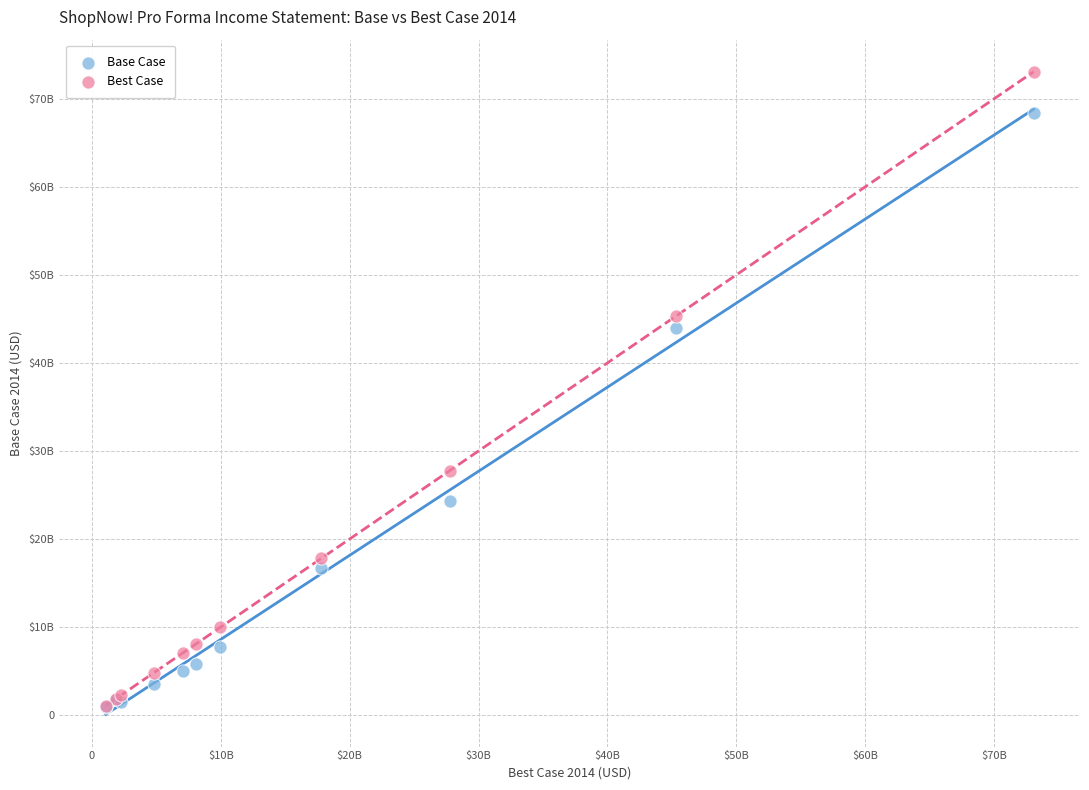

What are all the series names shown in the legend?

Base Case, Best Case